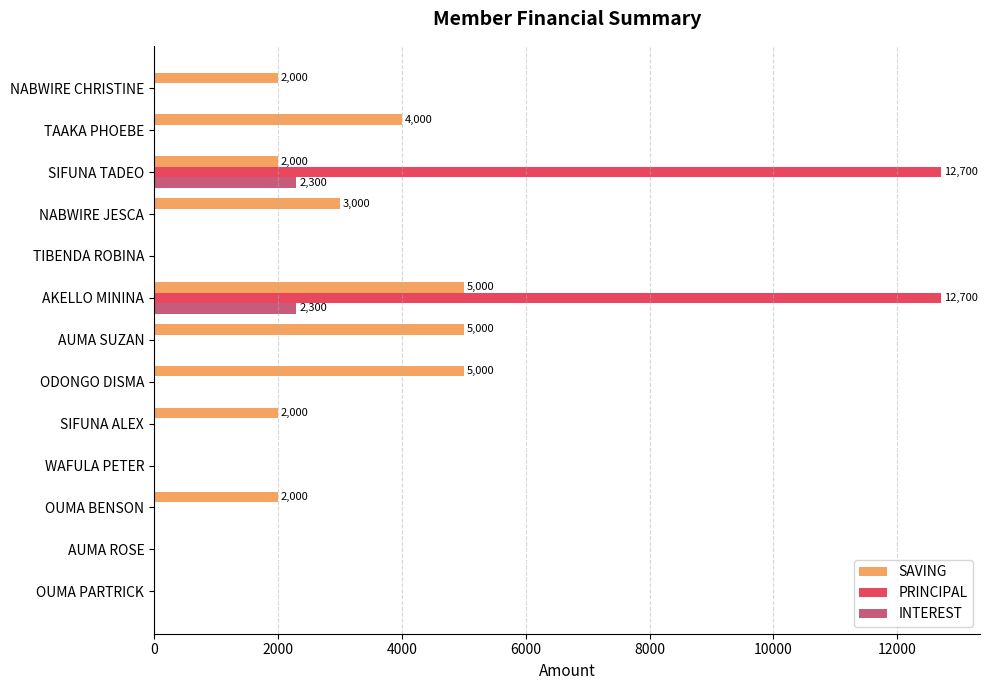

What is the maximum value shown in the chart?

12700